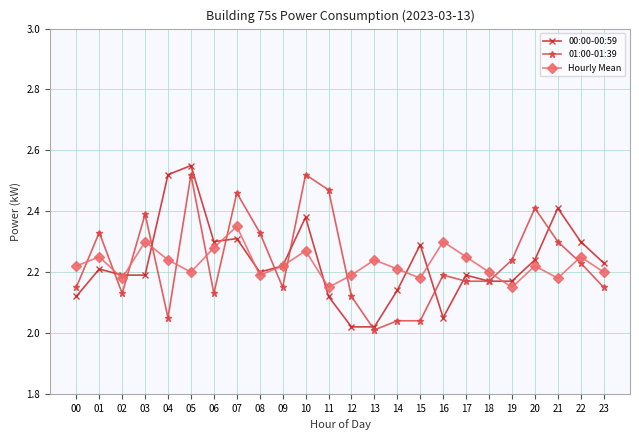

Which category has the highest value across all series?

05